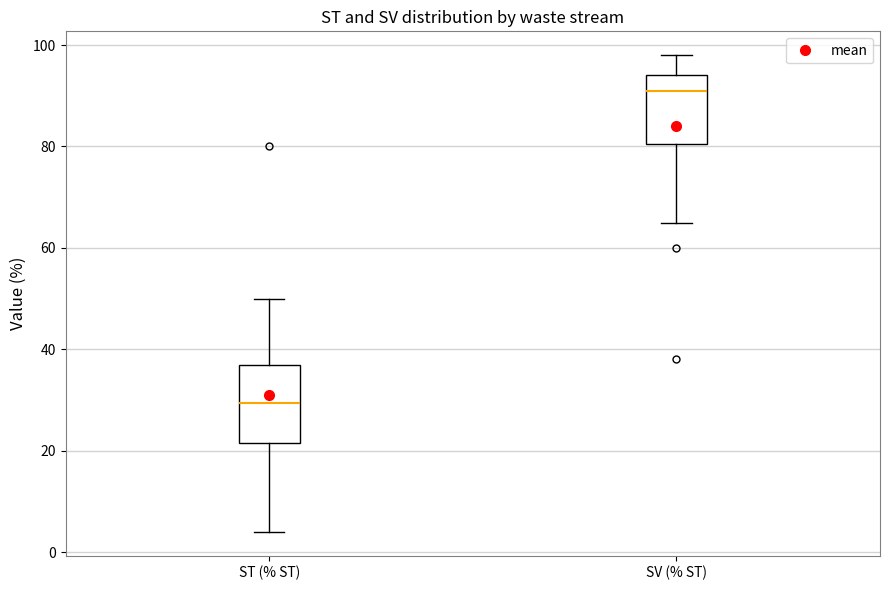

Which box has the highest median line?

SV (% ST)